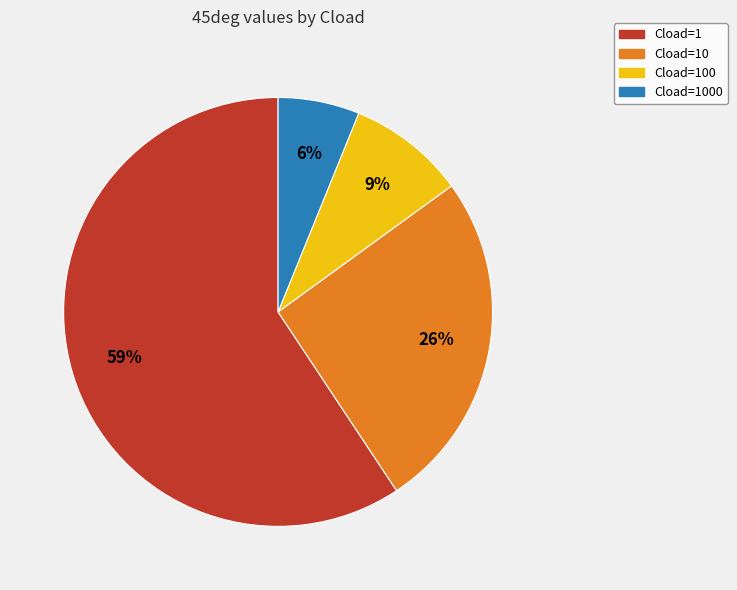

Count the number of slices in the pie.

4